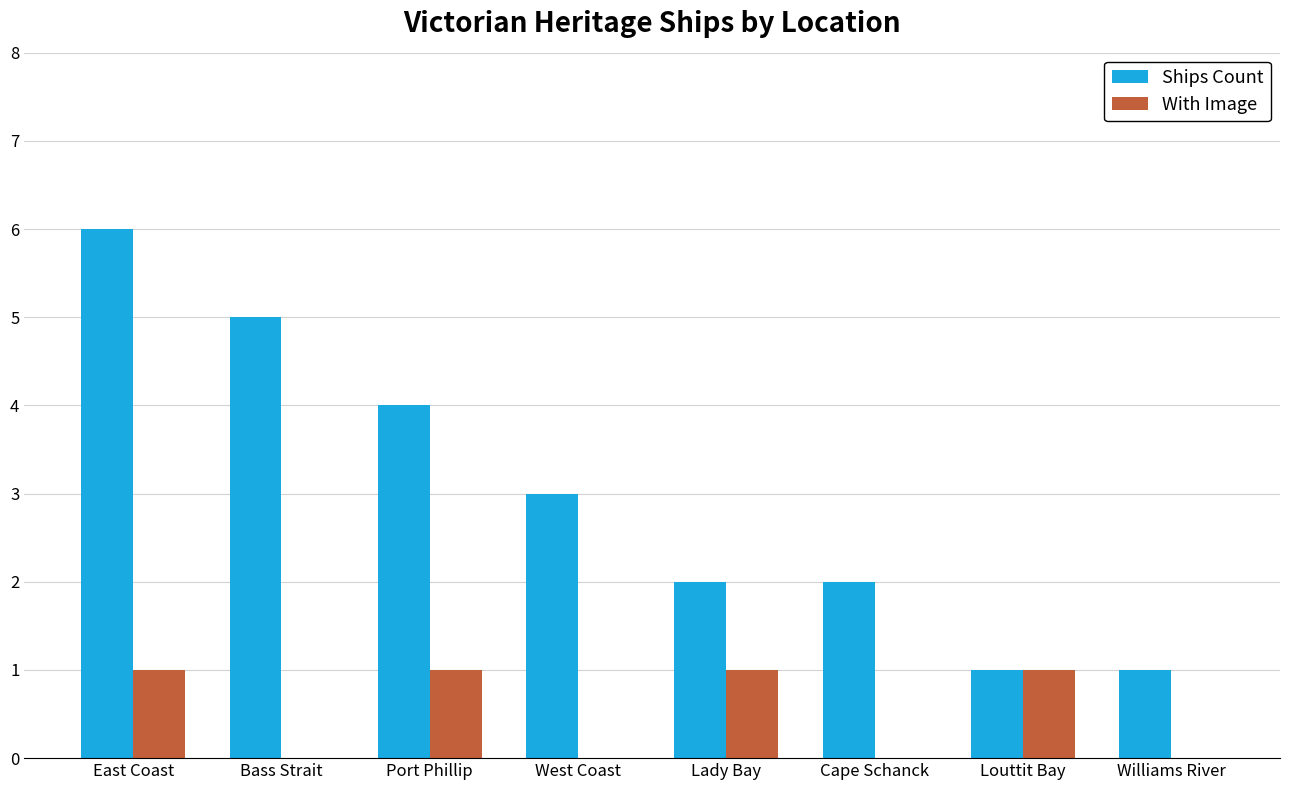

Is the value of With Image at Louttit Bay greater than the value of Ships Count at Bass Strait?

No